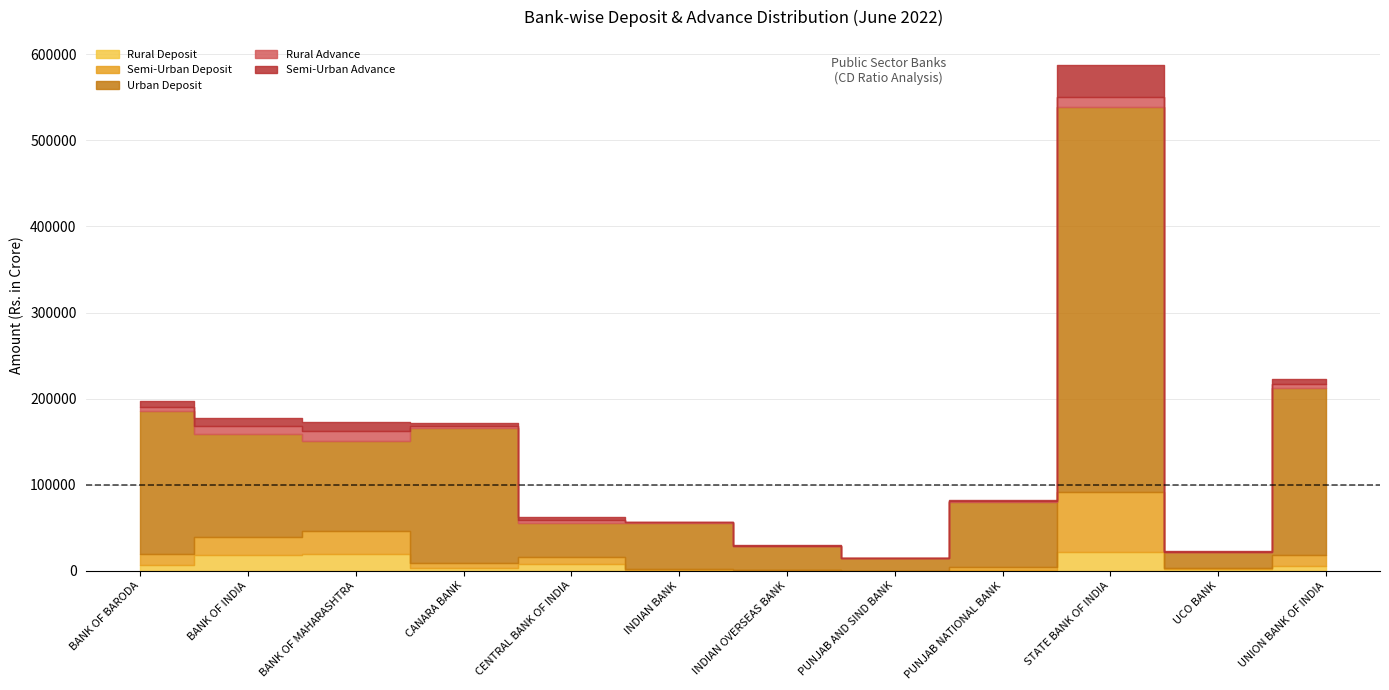

Reading left to right, transcribe all the data shown in this chart.

Rural Deposit: 6328.0	18254.9	18970.6	2699.5	7707.9	1188.7	198.0	0.0	776.6	21784.8	1566.7	5137.2
Semi-Urban Deposit: 12608.2	20489.0	26910.2	5981.2	7827.7	1240.4	656.7	96.3	3580.5	70166.8	1028.0	13151.2
Urban Deposit: 167072.7	120176.7	104984.1	157391.9	39497.5	52904.7	27663.2	15137.5	75461.7	446519.2	18566.5	194186.2
Rural Advance: 3684.0	9255.9	10962.8	1518.5	3743.7	1069.8	198.0	0.0	878.6	12368.0	641.0	4007.0
Semi-Urban Advance: 7343.6	9668.8	11467.4	3485.4	3167.0	525.0	656.7	47.8	1527.7	36660.4	933.9	6442.6